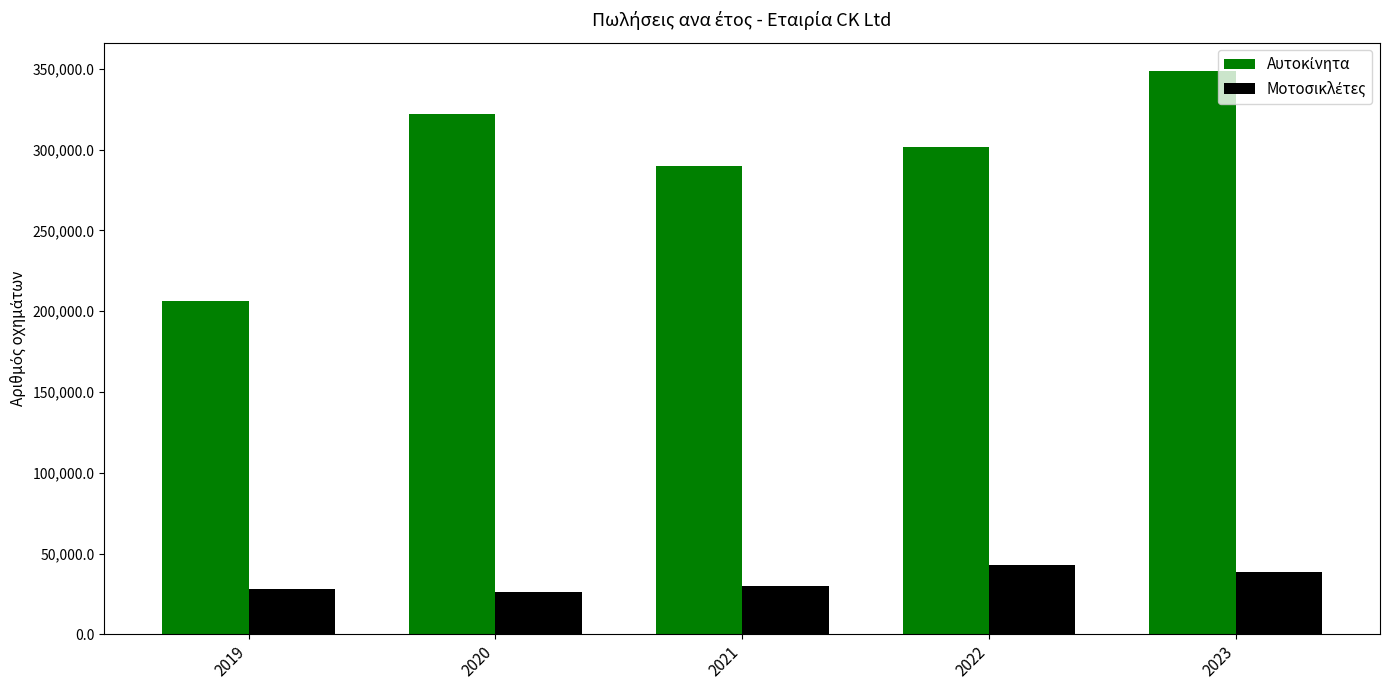

At how many categories does at least one series exceed 76466?

5